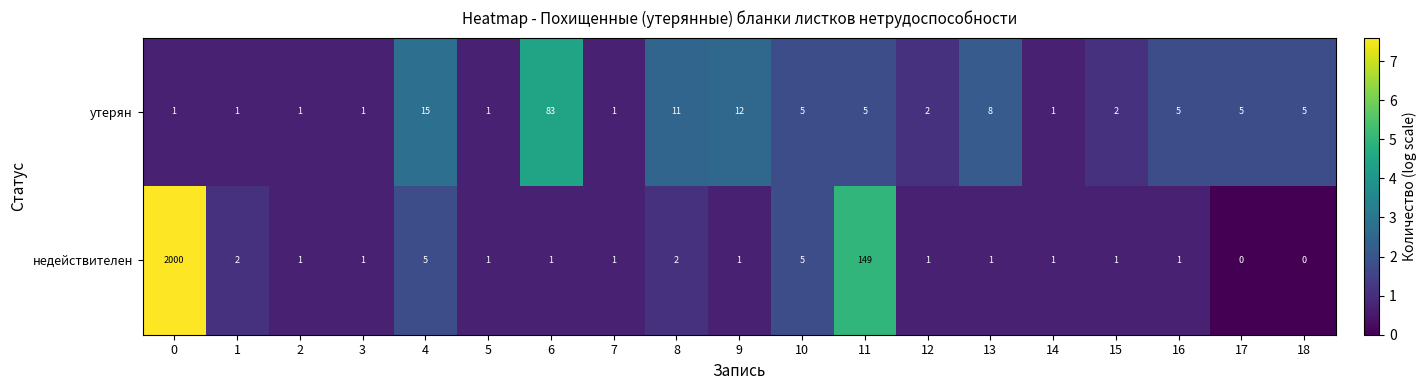

How many categories are shown in the chart?

19